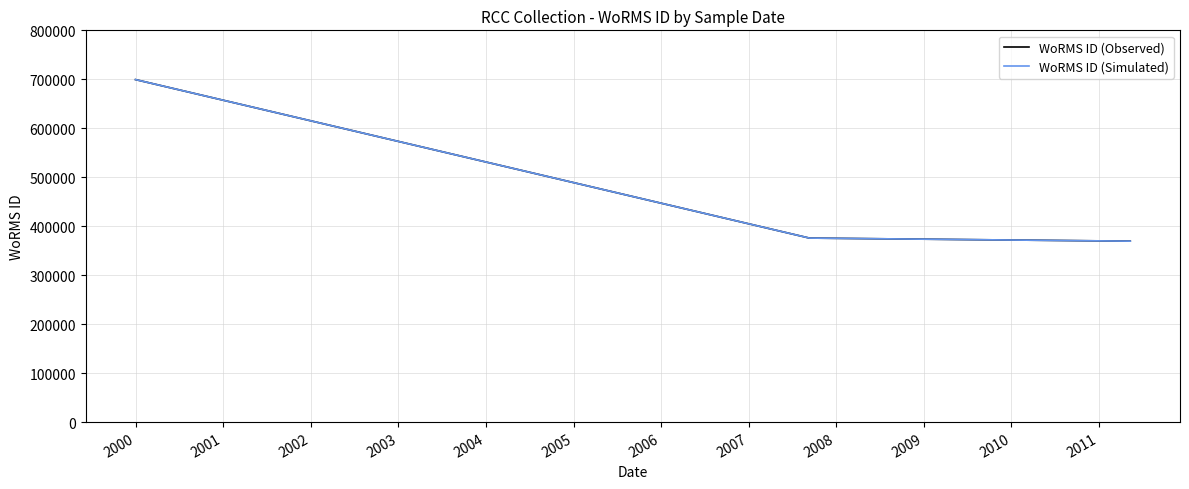

Does the chart have visible grid lines?

Yes